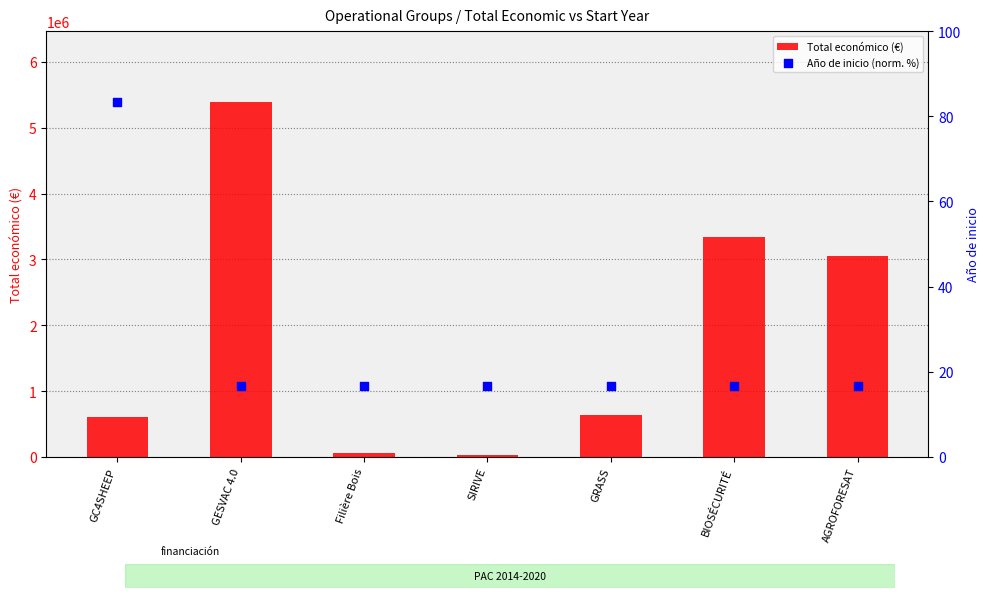

Which series reaches the maximum Y coordinate?

Total económico (€)